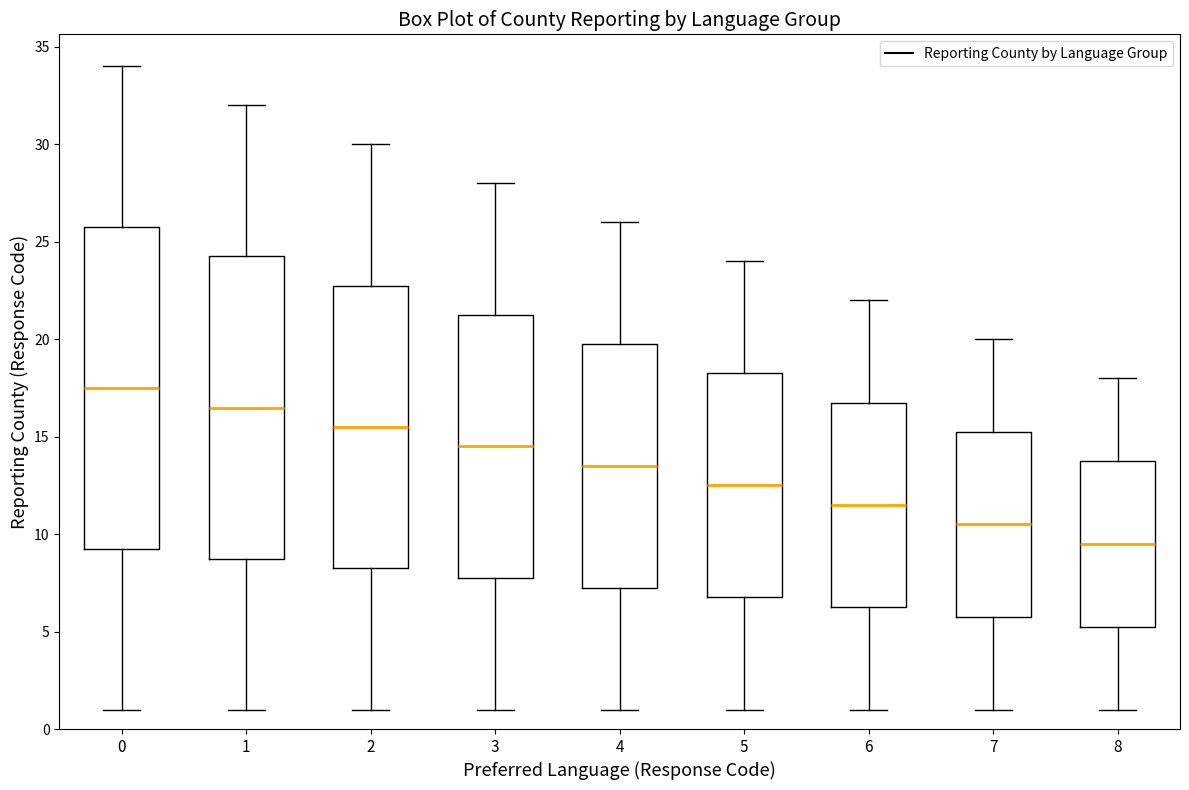

Comparing the boxes themselves (not the whiskers), which one is the tallest?

0